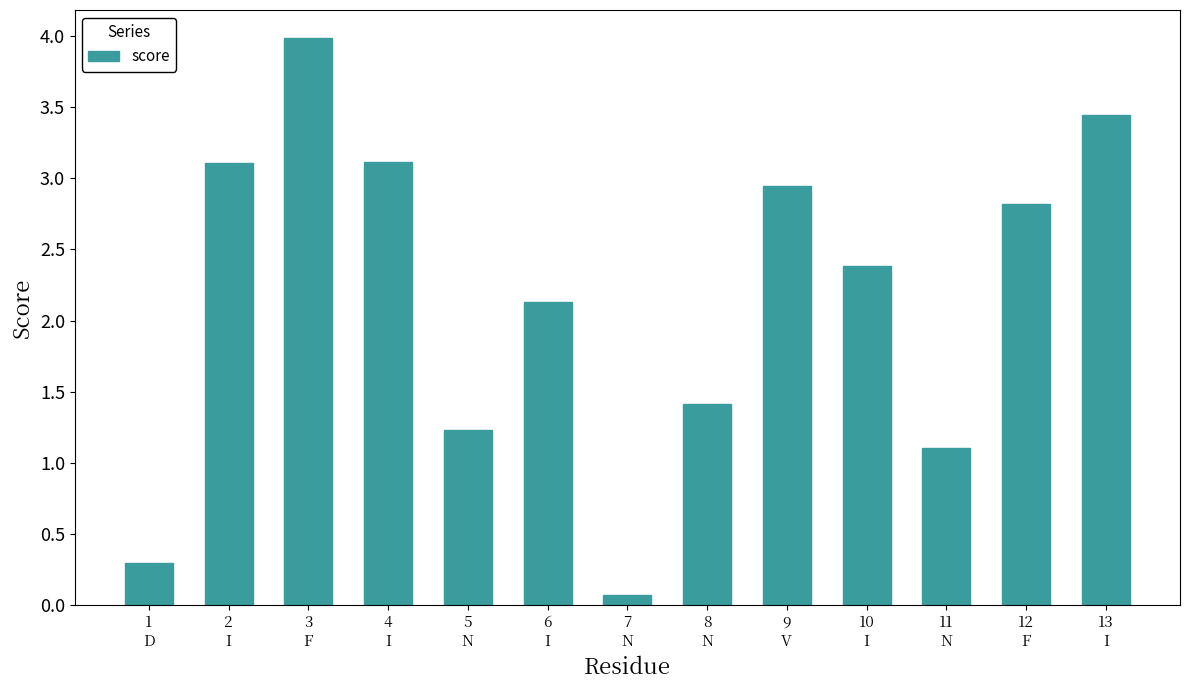

What is the label of the 7th bar from the right?

7
N